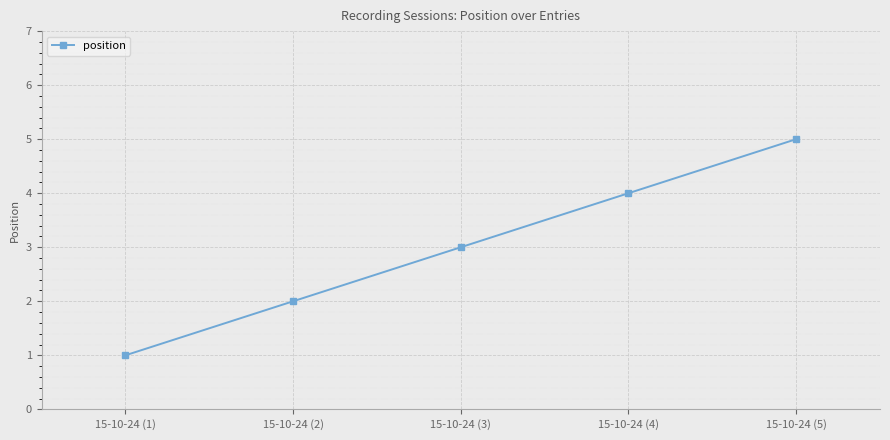

What is the label of the 5th point from the right?

15-10-24 (1)